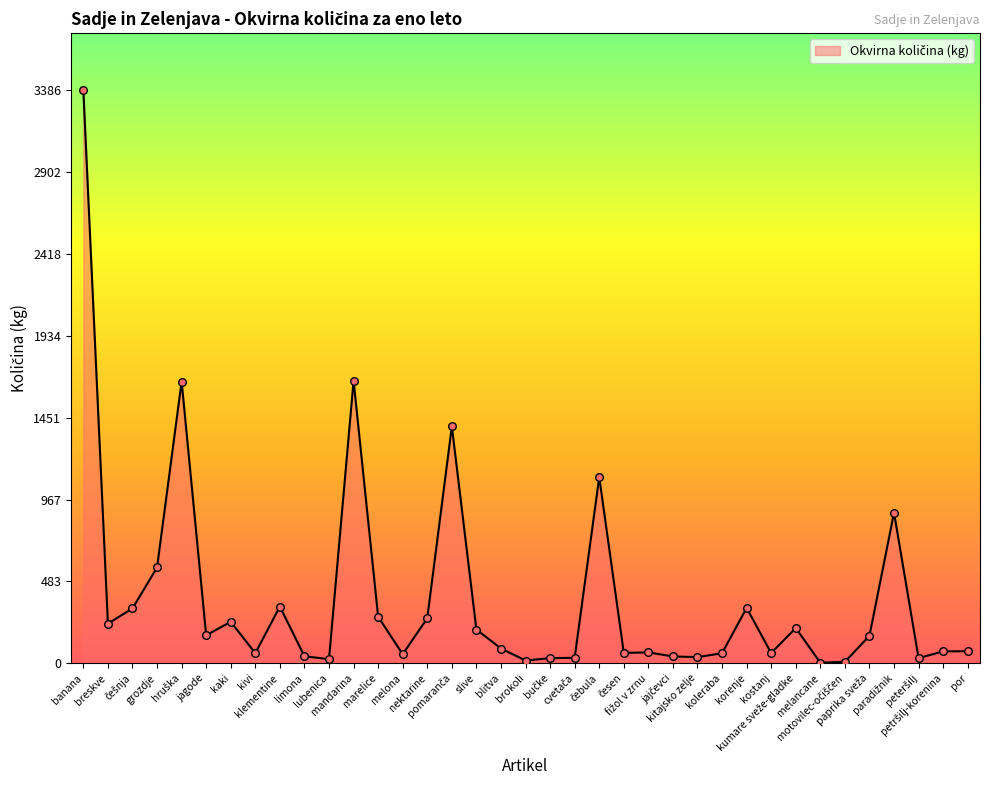

Between kitajsko zelje and slive, which is larger?

slive